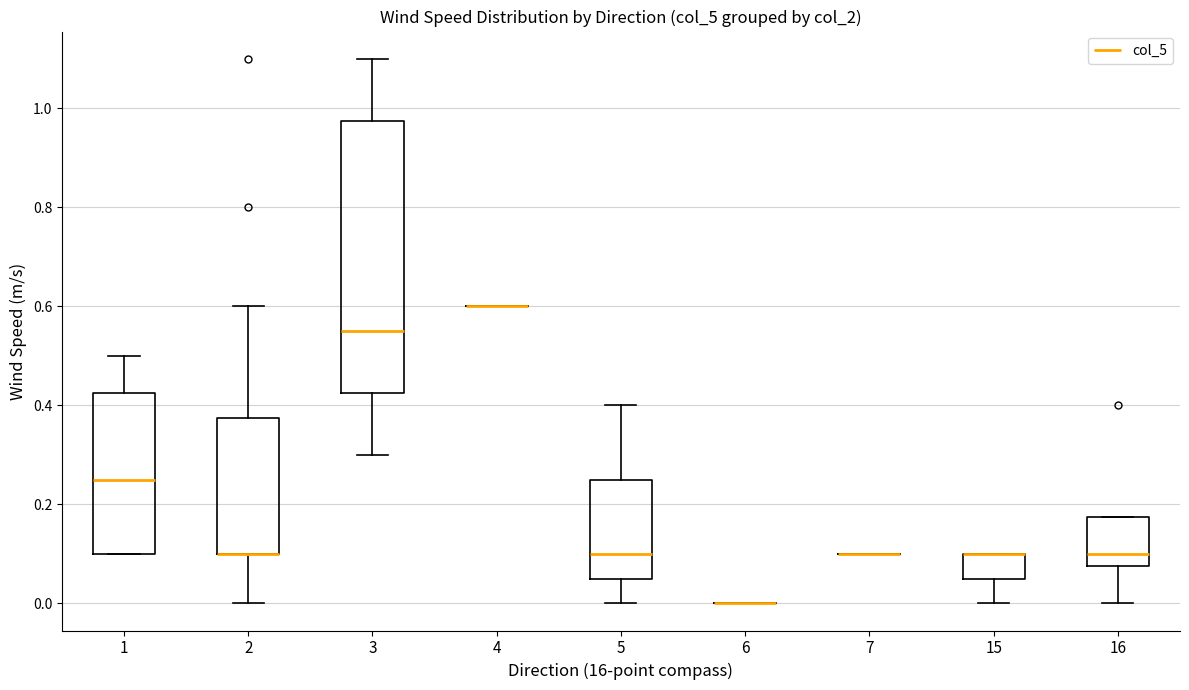

Where does the lower whisker of the box at x = 5 end on the y-axis? The values are not printed on the chart, so give them approximately, as read against the axis.

0.00